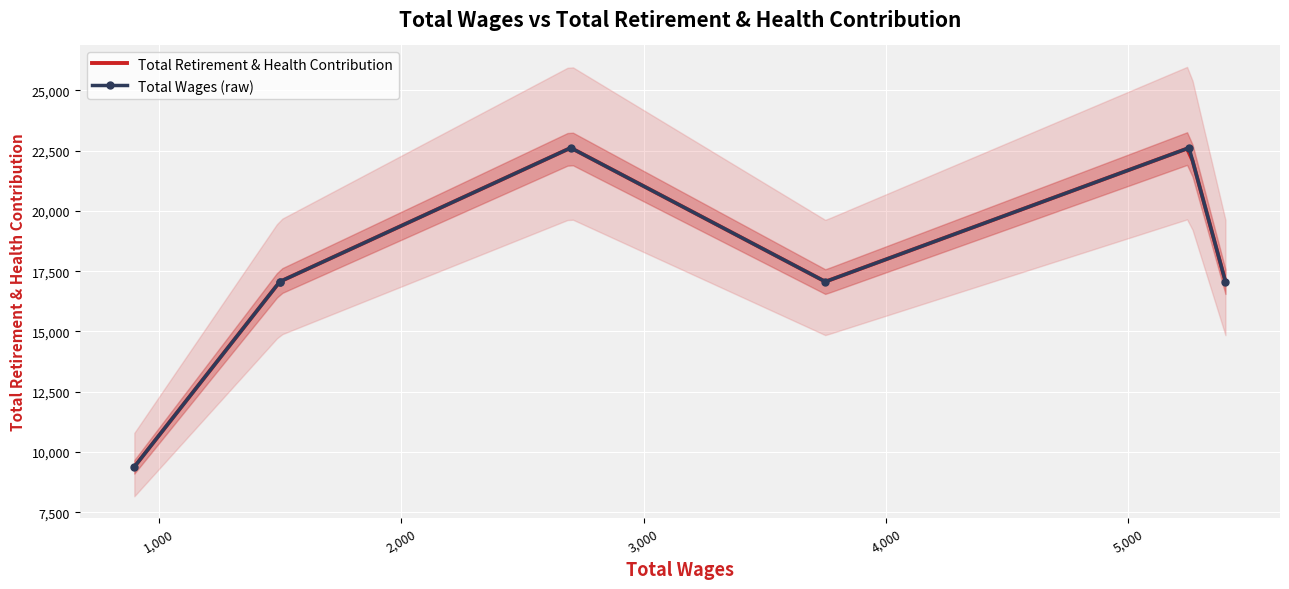

What is the lowest value of the Total Retirement & Health Contribution series?

9384.0